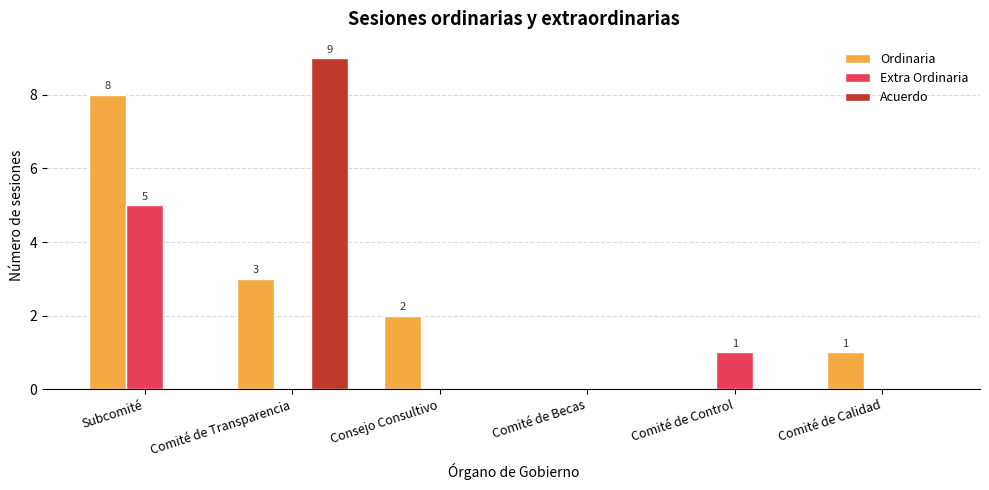

Reading right to left, list all the values displayed in this chart.

Ordinaria: Comité de Calidad=1	Comité de Control=0	Comité de Becas=0	Consejo Consultivo=2	Comité de Transparencia=3	Subcomité=8
Extra Ordinaria: Comité de Calidad=0	Comité de Control=1	Comité de Becas=0	Consejo Consultivo=0	Comité de Transparencia=0	Subcomité=5
Acuerdo: Comité de Calidad=0	Comité de Control=0	Comité de Becas=0	Consejo Consultivo=0	Comité de Transparencia=9	Subcomité=0